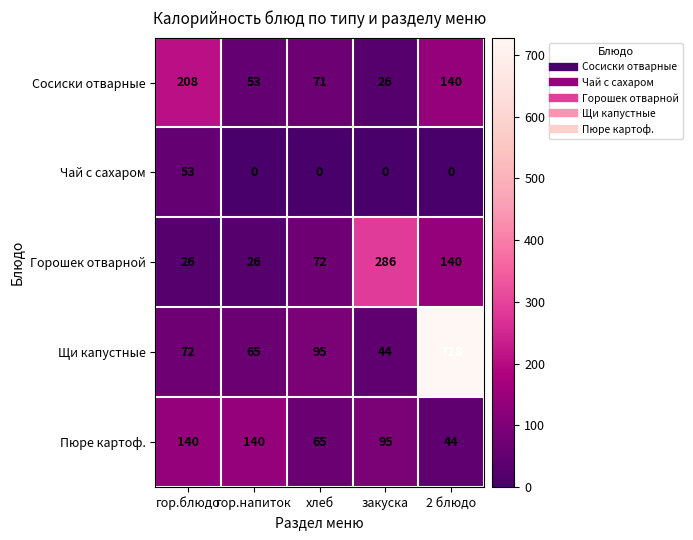

True or false: Чай с сахаром has a value of 28 at гор.напиток.

False